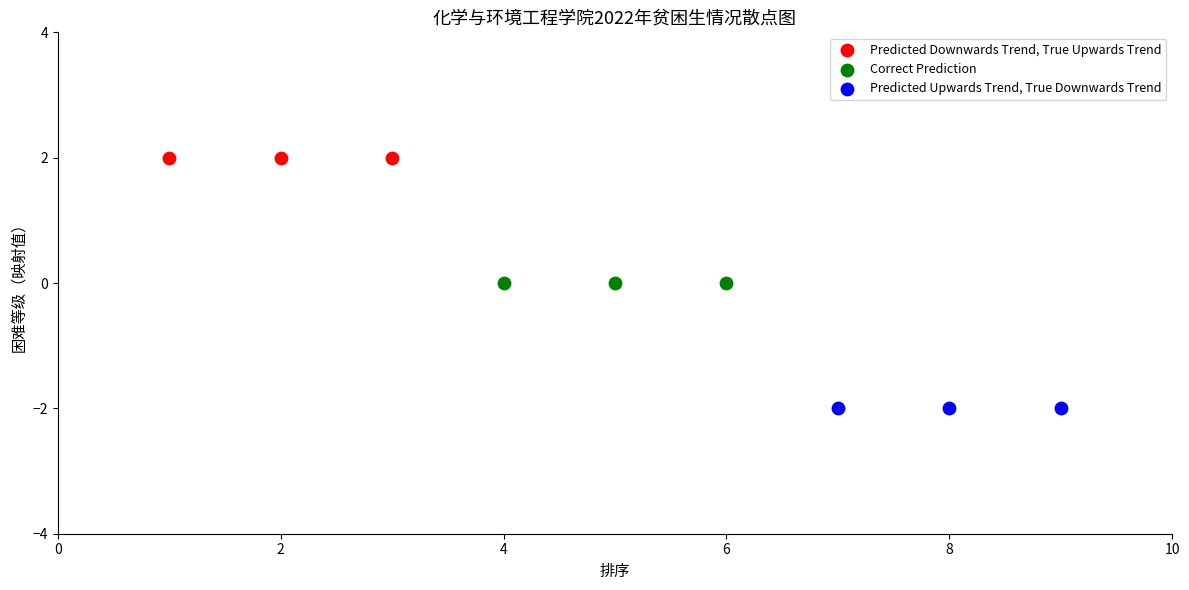

Which series reaches the maximum Y coordinate?

Predicted Downwards Trend, True Upwards Trend